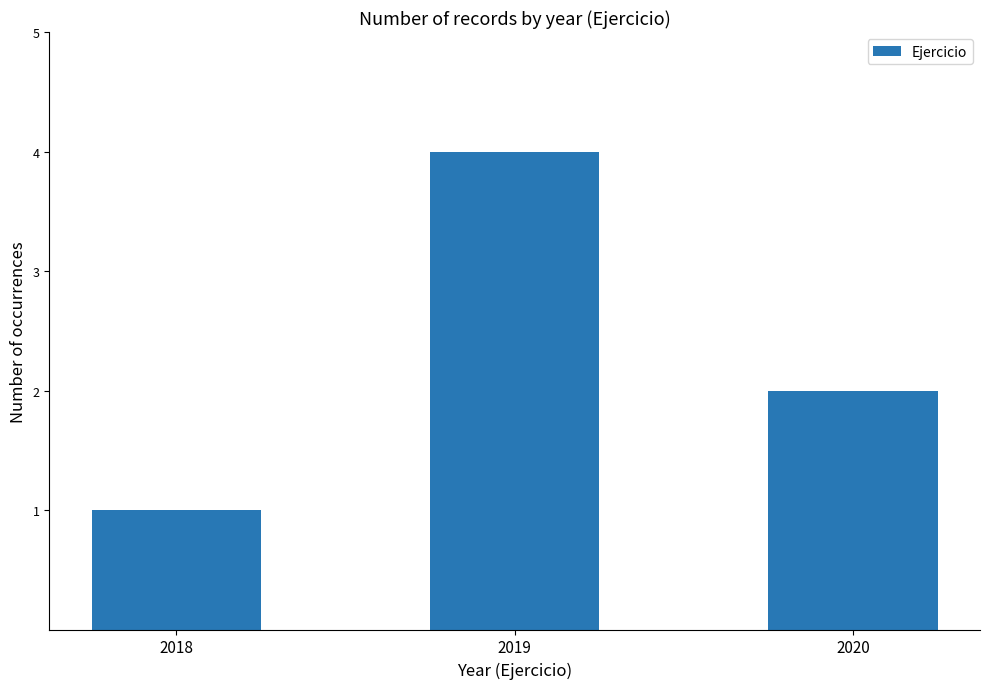

Reading left to right, extract all data points from this chart.

2018=1	2019=4	2020=2